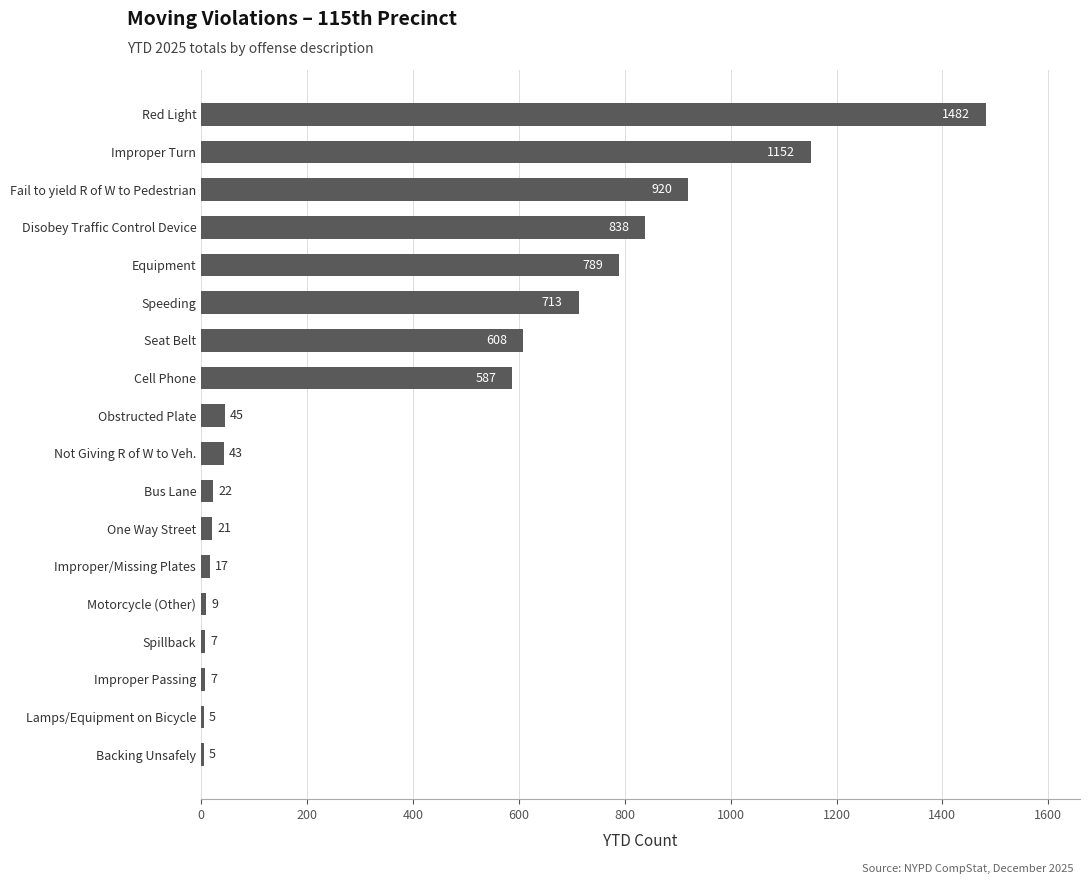

What position from the bottom is Disobey Traffic Control Device?

15